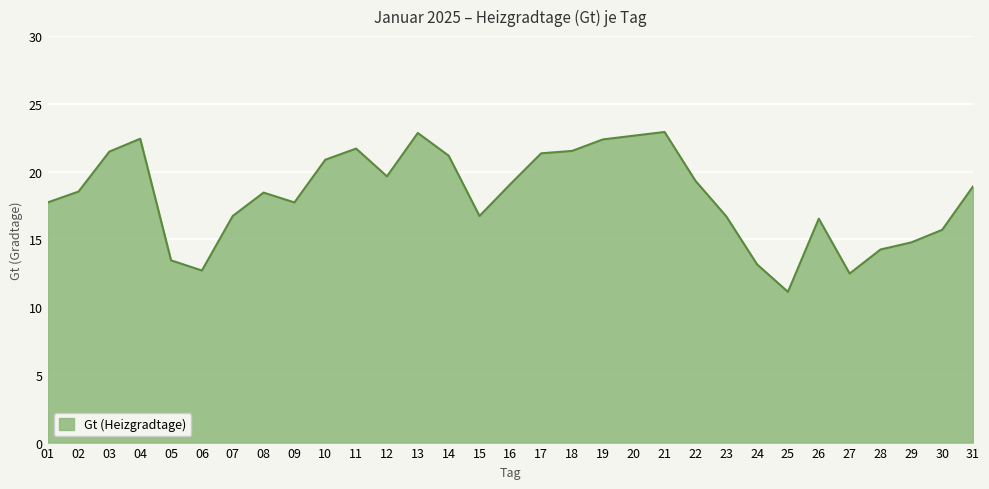

How many values are below 18?

14